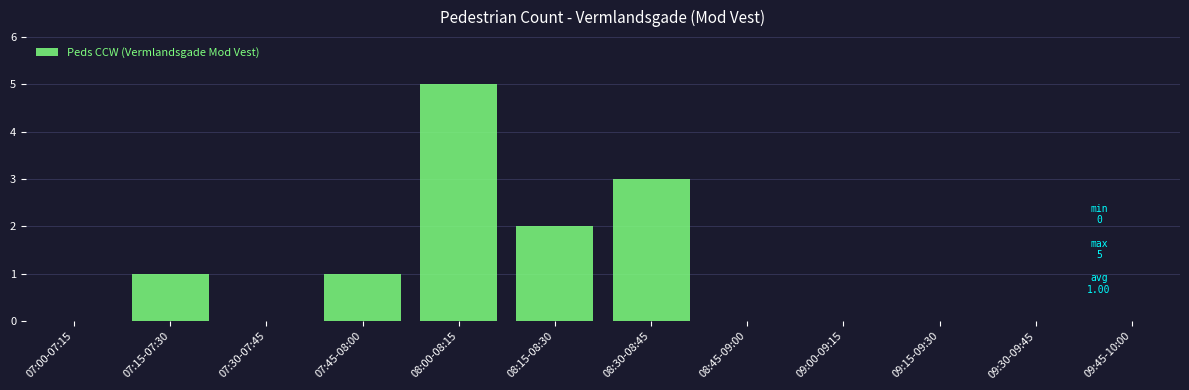

Reading left to right, list all the values displayed in this chart.

07:00-07:15=0	07:15-07:30=1	07:30-07:45=0	07:45-08:00=1	08:00-08:15=5	08:15-08:30=2	08:30-08:45=3	08:45-09:00=0	09:00-09:15=0	09:15-09:30=0	09:30-09:45=0	09:45-10:00=0